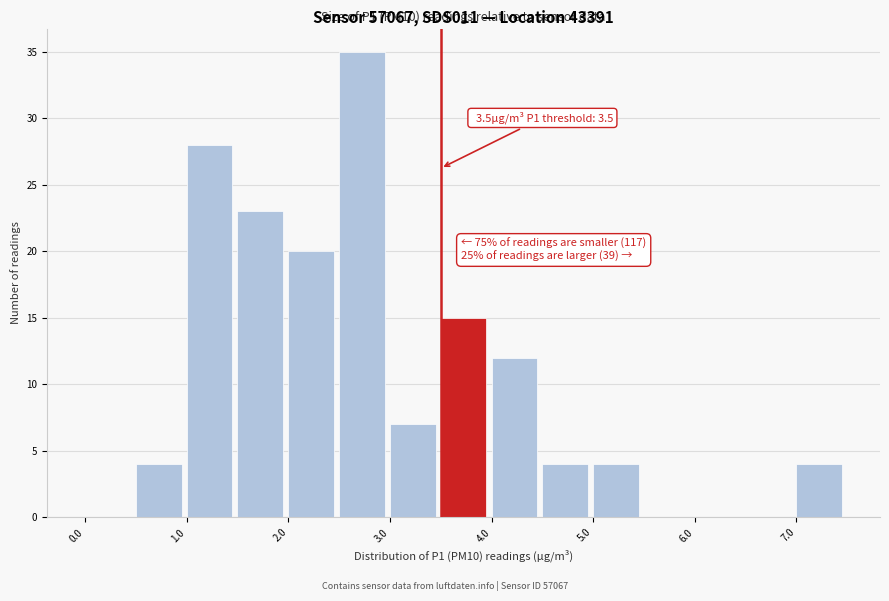

Which range on the x-axis has the tallest bar?

2.5 to 3.0